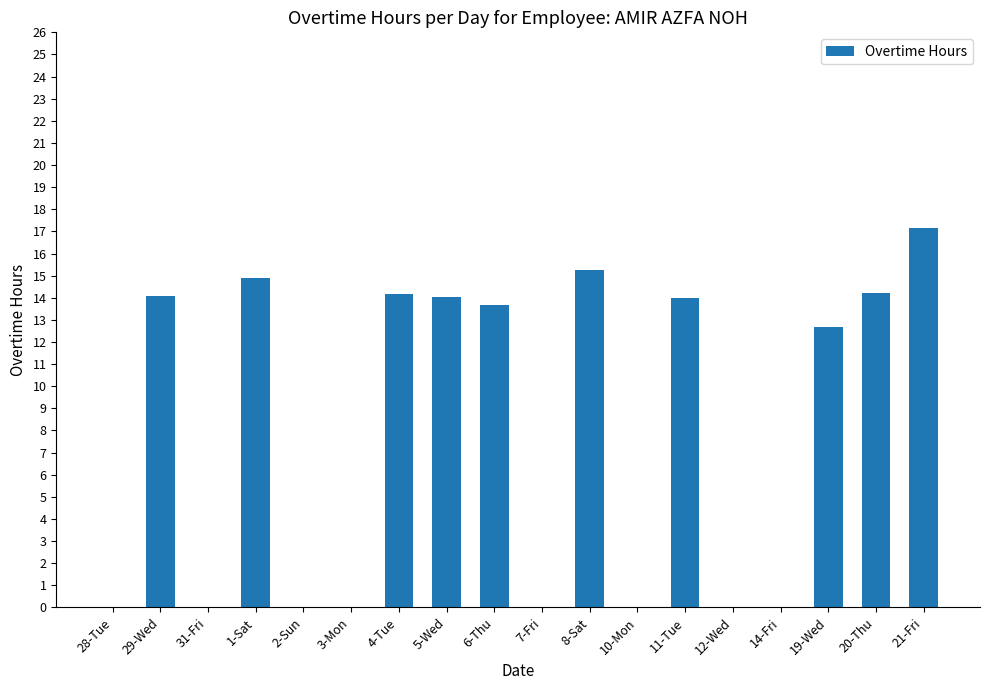

The value at 28-Tue is 0.0. True or false?

True